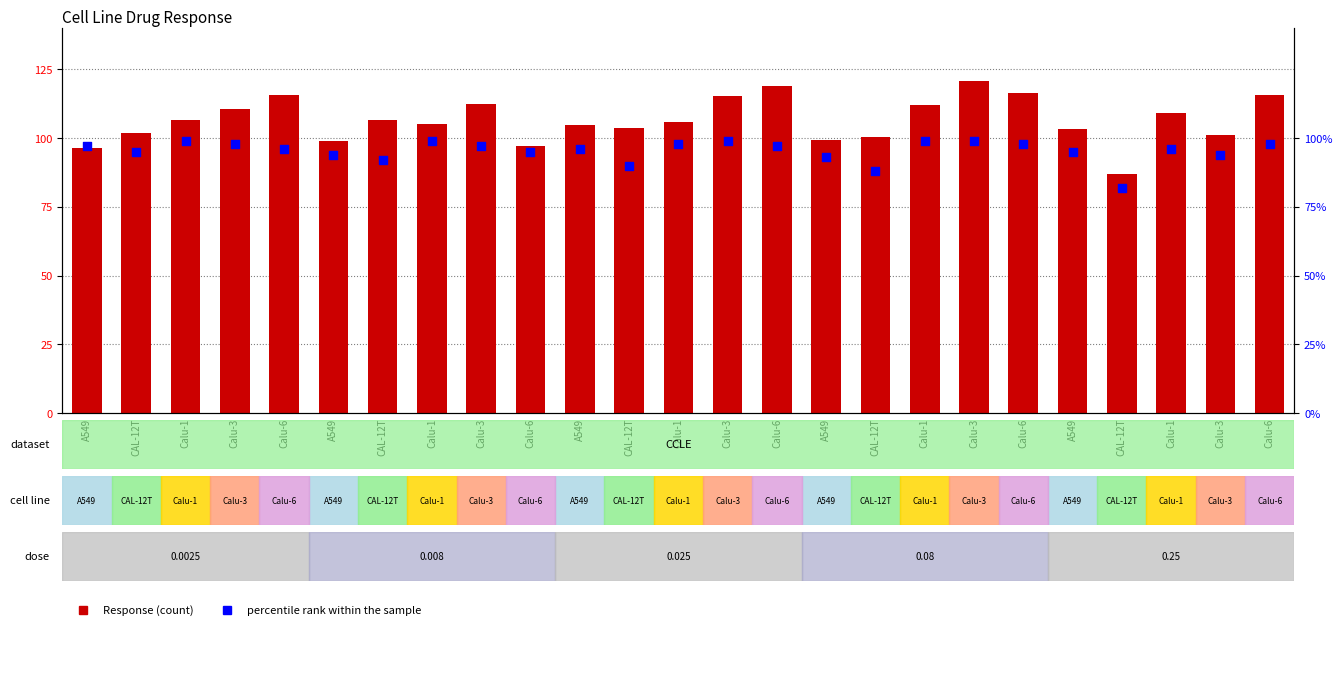

At how many categories does at least one series exceed 94?

24